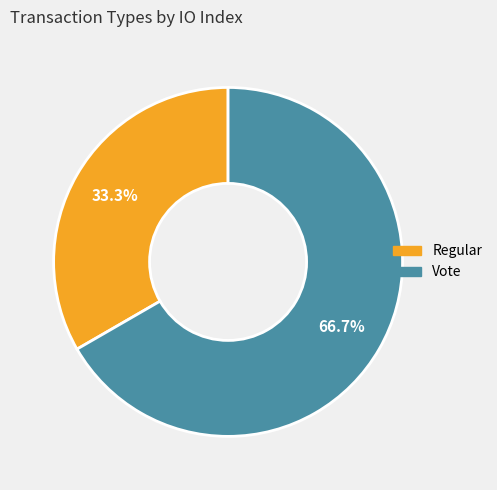

Which category has the smallest portion of the pie?

Regular